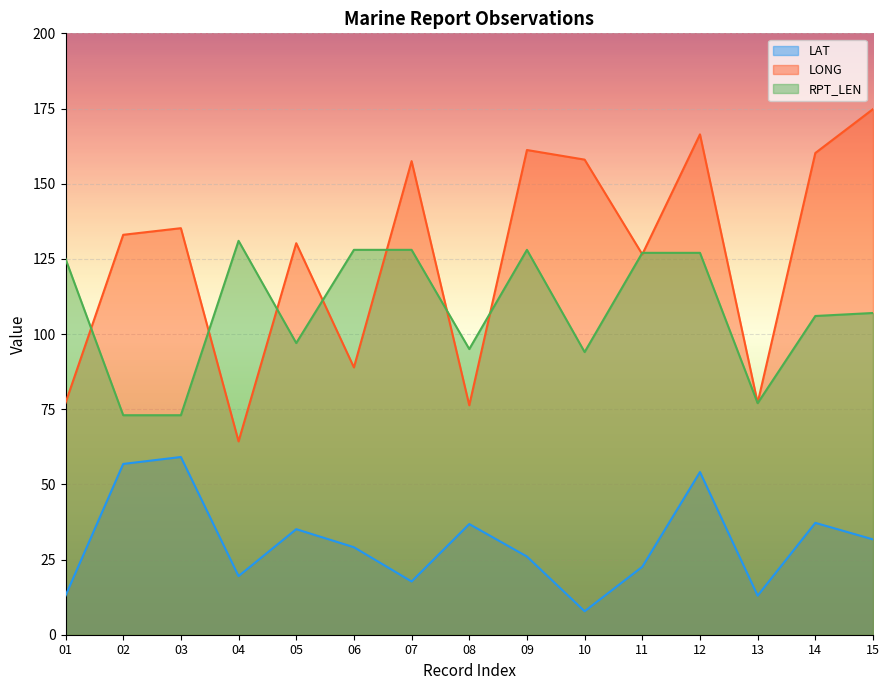

True or false: RPT_LEN and LAT intersect in this chart.

False